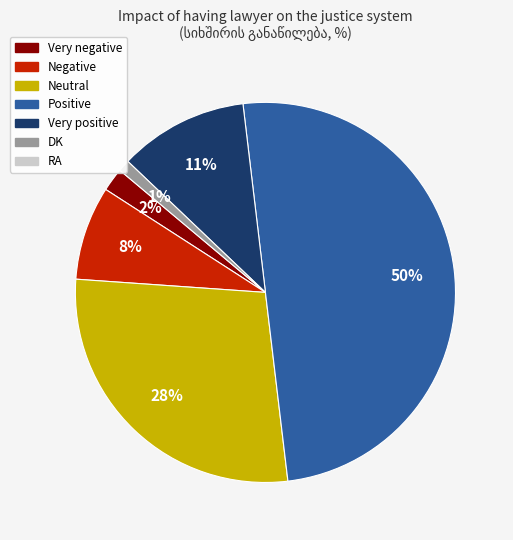

To the nearest percent, what is the average slice percentage?

17%